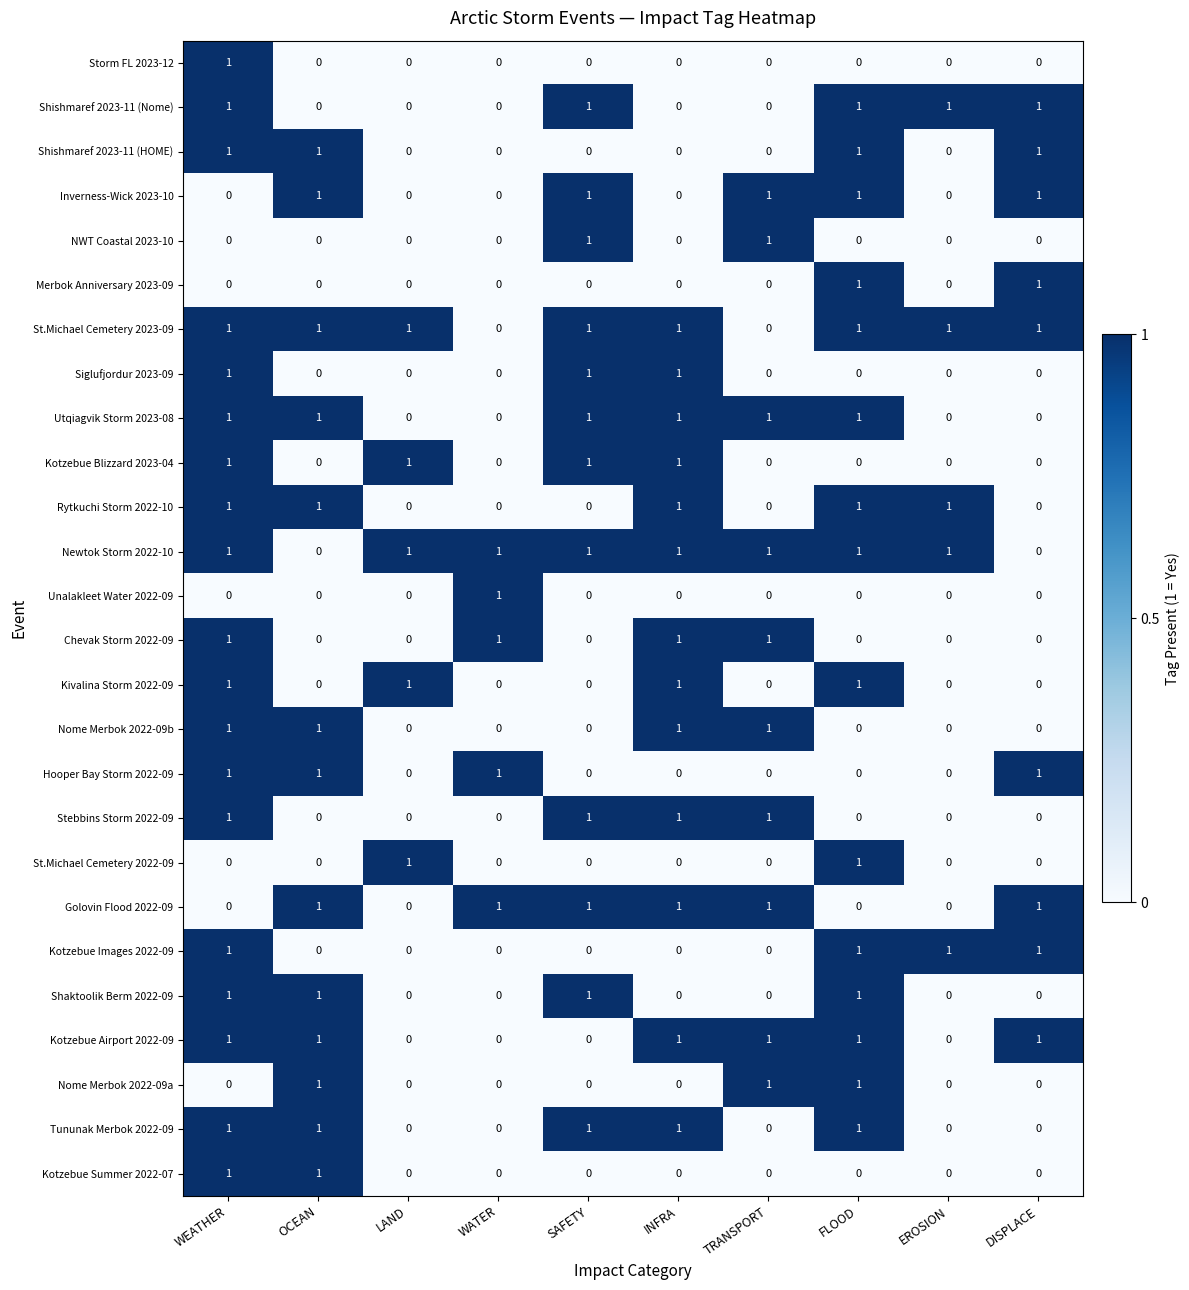

What is the total value across all series at INFRA?

13